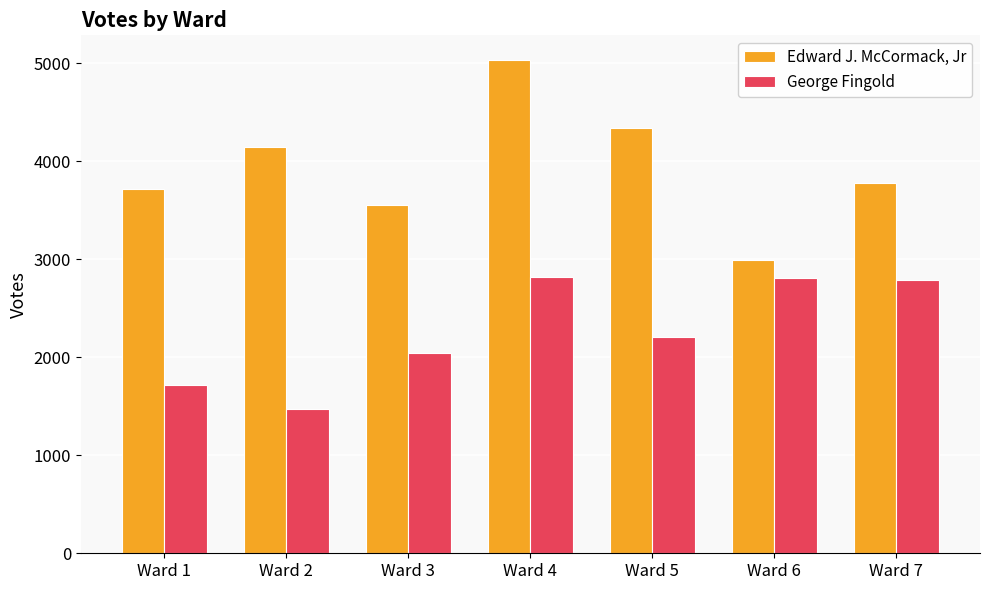

What is the value of the George Fingold bar at the 2nd from the left?

1476